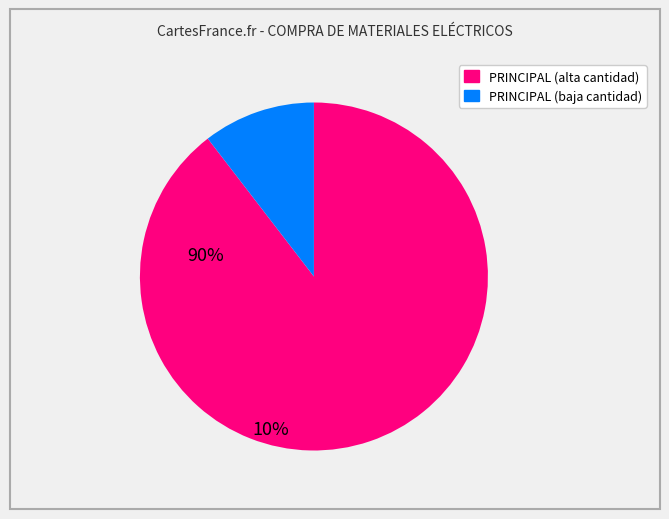

How many segments does this pie chart have?

2